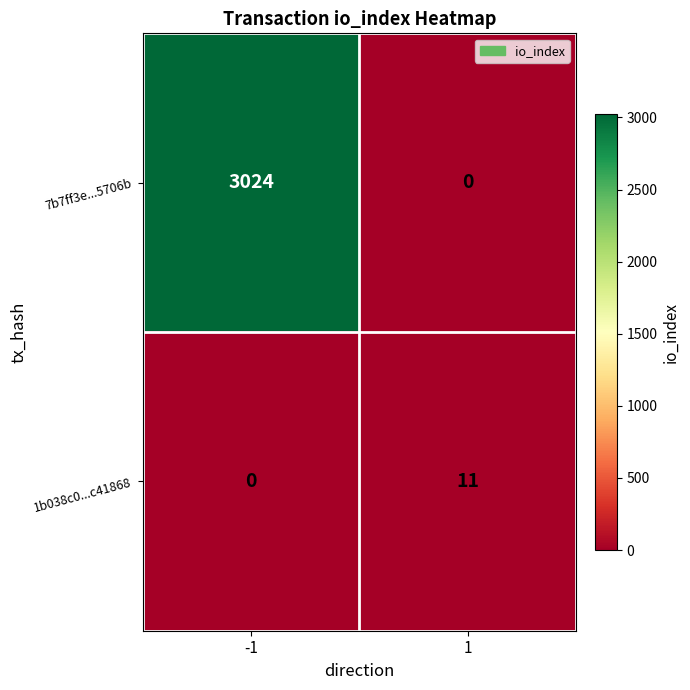

How many data points in 1b038c0...c41868 are less than 11?

1